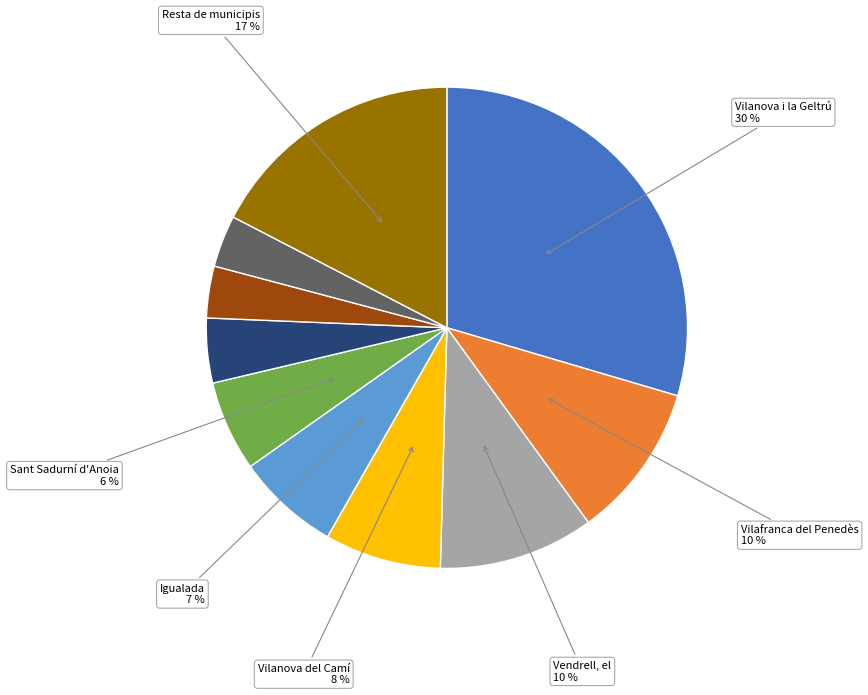

Is there any slice that represents more than half of the pie?

No